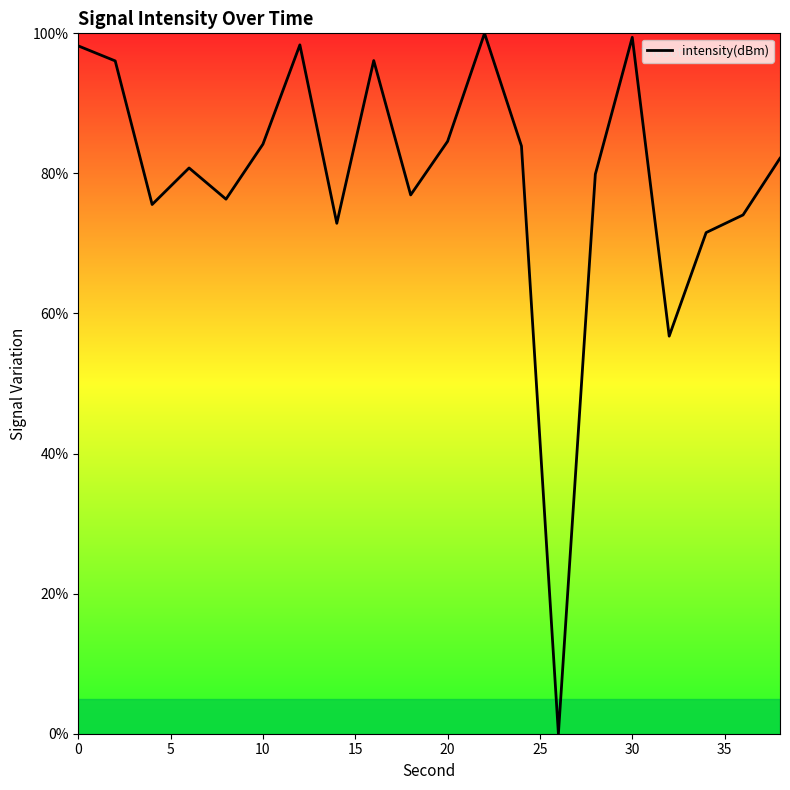

What is the difference between the maximum and minimum values?

100.0